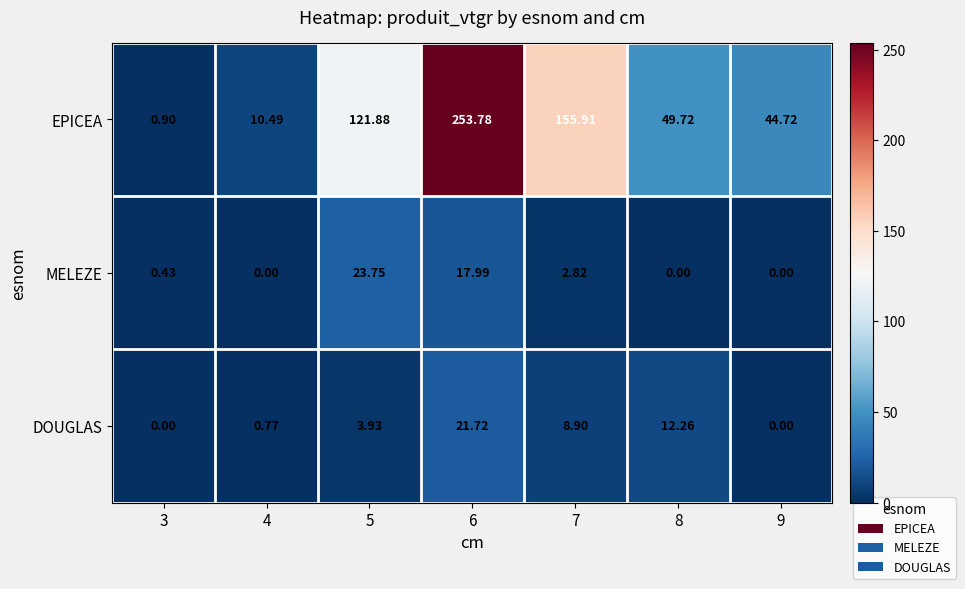

How many categories are shown in the chart?

7